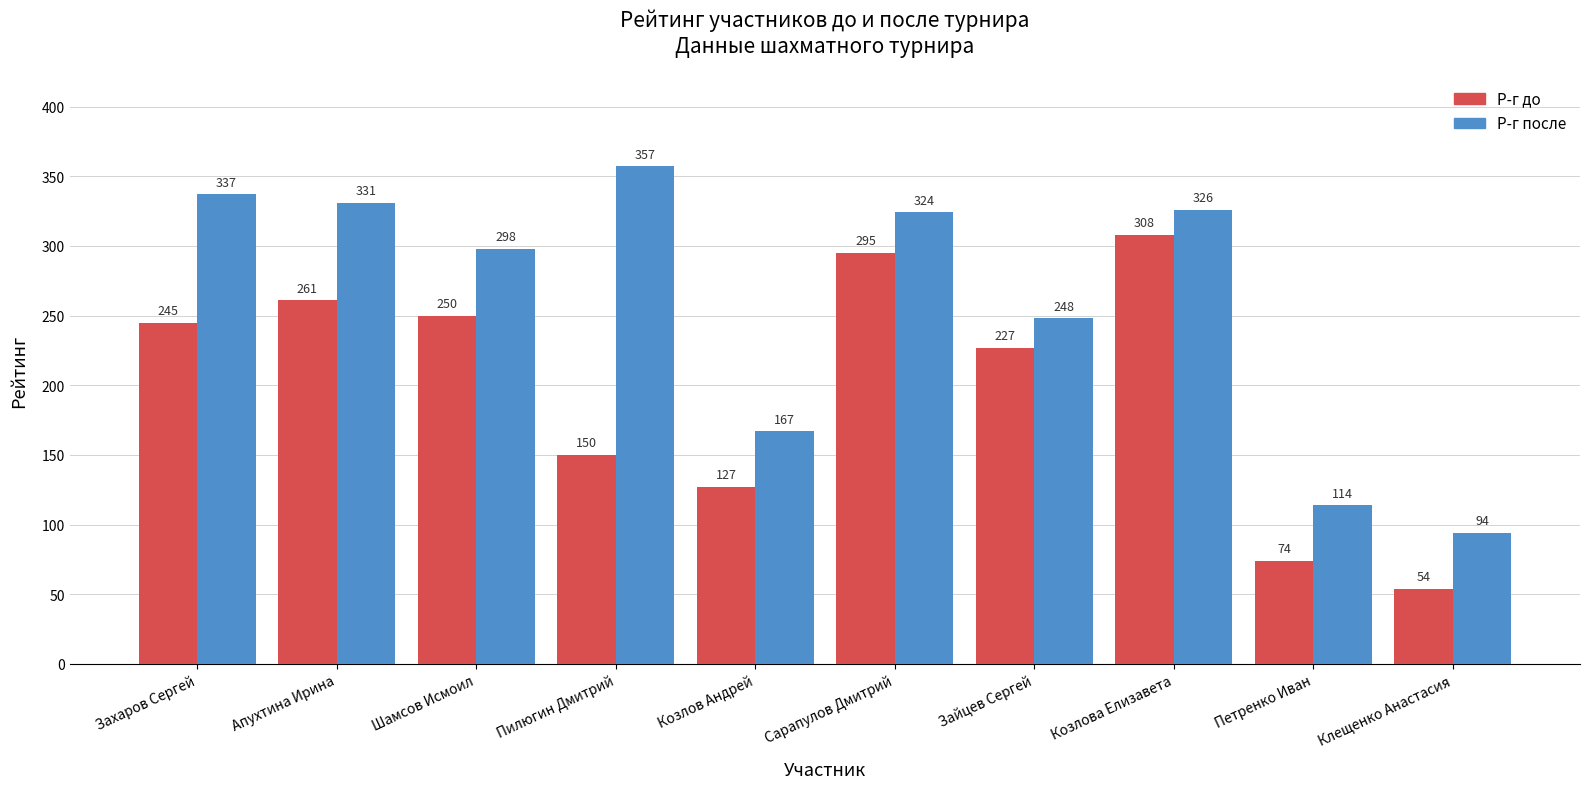

Are the bars horizontal?

No